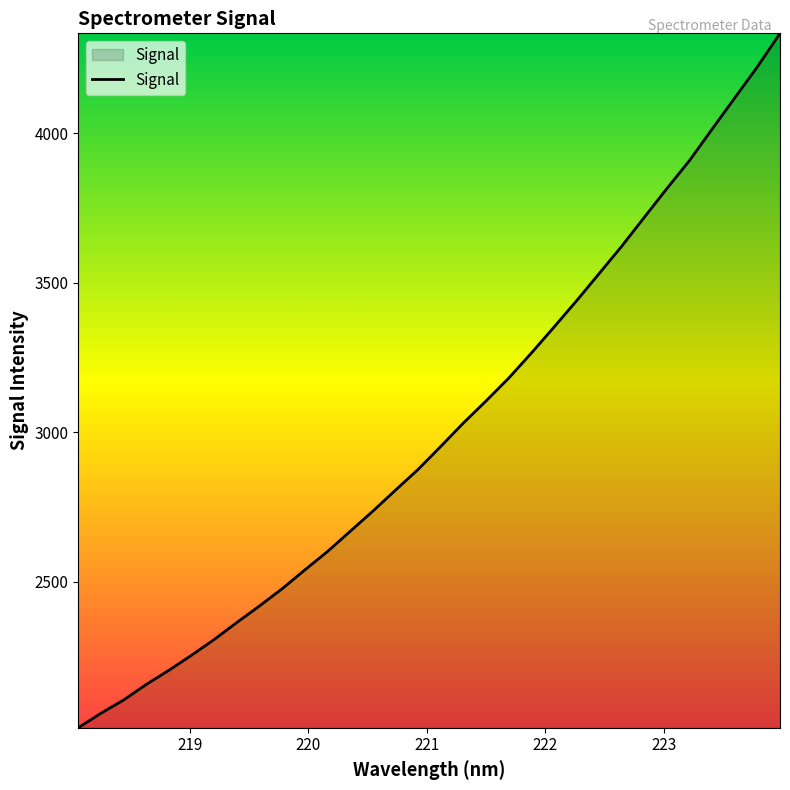

What is the maximum value shown in the chart?

4335.0